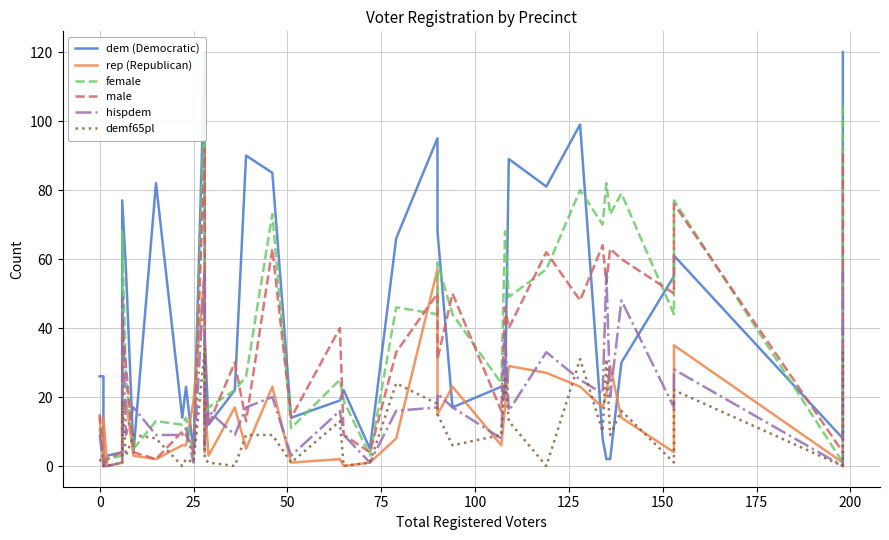

Reading left to right, transcribe all the data shown in this chart.

dem (Democratic): 26	26	0	3	4	77	57	4	82	14	23	4	120	110	37	12	22	90	85	14	19	22	5	66	95	68	17	23	20	89	81	99	8	2	2	30	55	61	8	120
rep (Republican): 14	0	14	0	1	17	19	3	2	6	6	19	57	4	19	3	17	5	23	1	2	0	1	8	57	15	23	6	17	29	27	23	17	21	29	14	4	35	1	0
female: 11	0	0	2	3	68	25	5	13	12	14	3	106	15	15	17	22	26	73	11	25	19	3	46	44	59	44	24	68	49	57	80	70	82	73	79	44	77	1	106
male: 15	2	0	2	4	41	29	4	2	10	9	4	92	13	22	12	30	13	63	14	40	9	4	33	50	31	50	16	46	40	62	48	64	53	63	60	50	76	4	92
hispdem: 9	0	0	0	1	49	9	17	9	9	11	1	57	6	8	16	9	17	20	3	16	9	1	16	17	21	17	8	39	16	33	25	21	56	20	48	17	28	0	57
demf65pl: 2	0	0	0	1	19	3	9	8	0	2	1	34	4	2	1	0	9	9	1	13	0	1	24	18	15	6	9	26	13	0	31	10	31	9	16	1	22	0	34